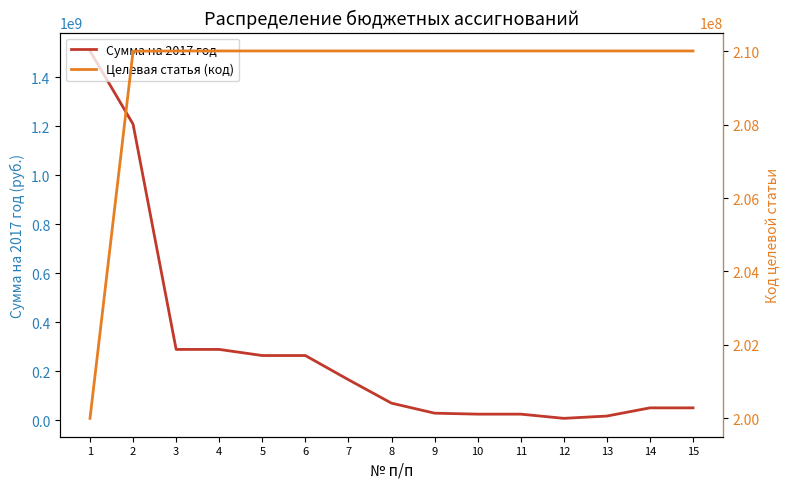

What is the value of the Целевая статья (код) point at the 2nd from the left?

210000000.0